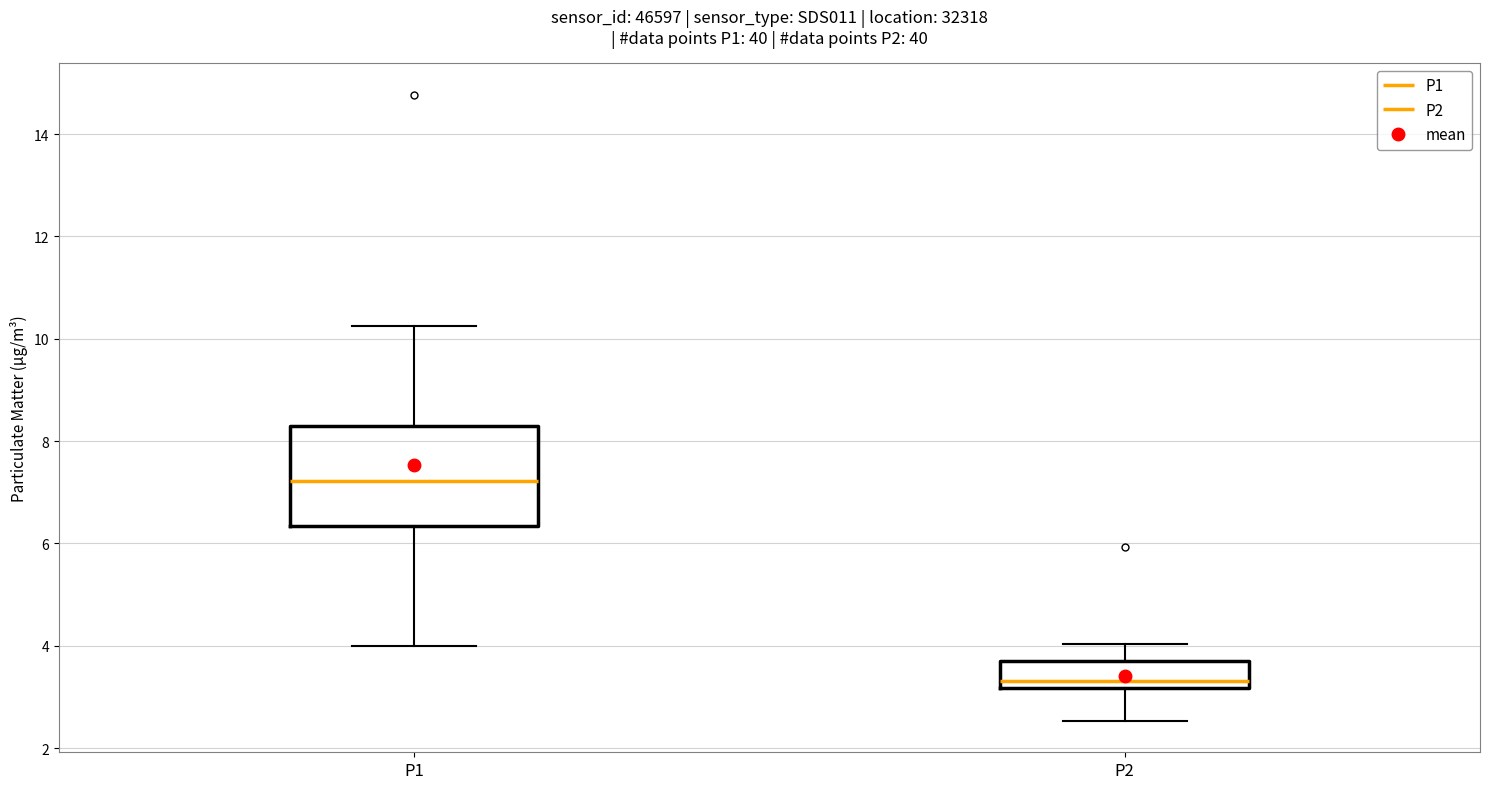

Reading left to right, transcribe this box plot: for each box, give where its median line is, the range the box spans, and where its two whiskers end, as read against the y-axis. The values are not printed on the chart, so give them approximately, as read against the axis.

P1: median 7.2, box 6.4 to 8.2, whiskers 4.0 to 10.2
P2: median 3.4, box 3.2 to 3.8, whiskers 2.6 to 4.0